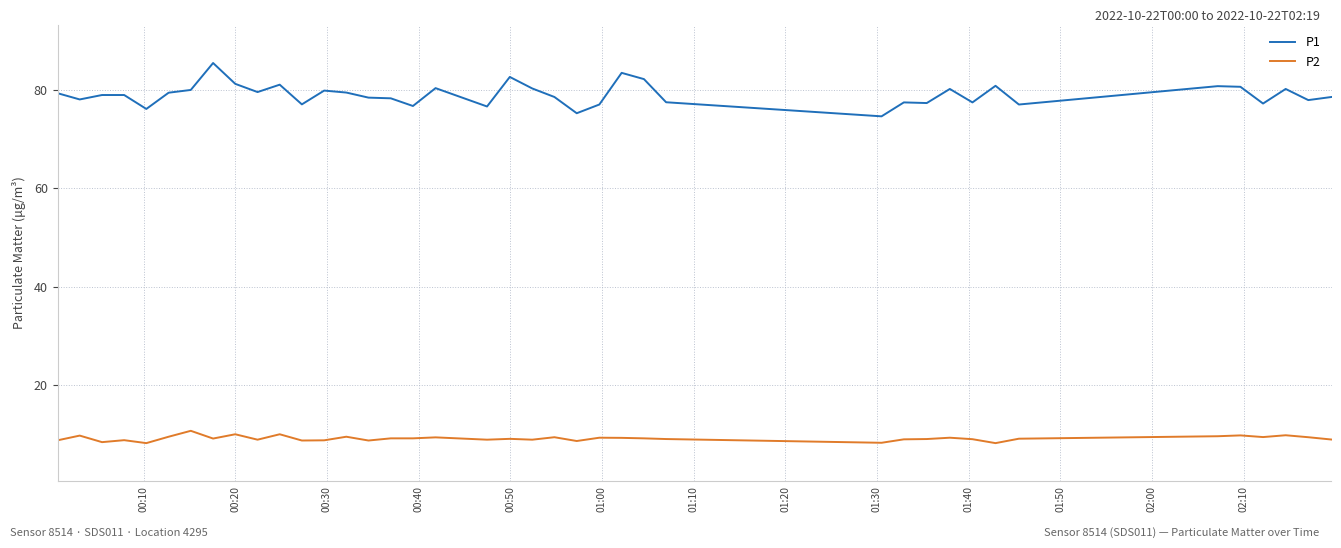

Rank the series by their average value, from lowest to highest.

P2, P1